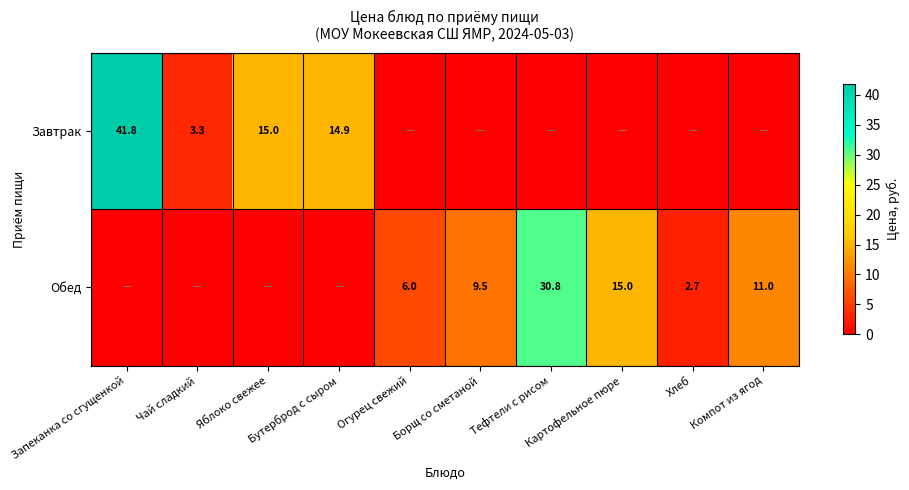

At how many categories does at least one series exceed 10?

6